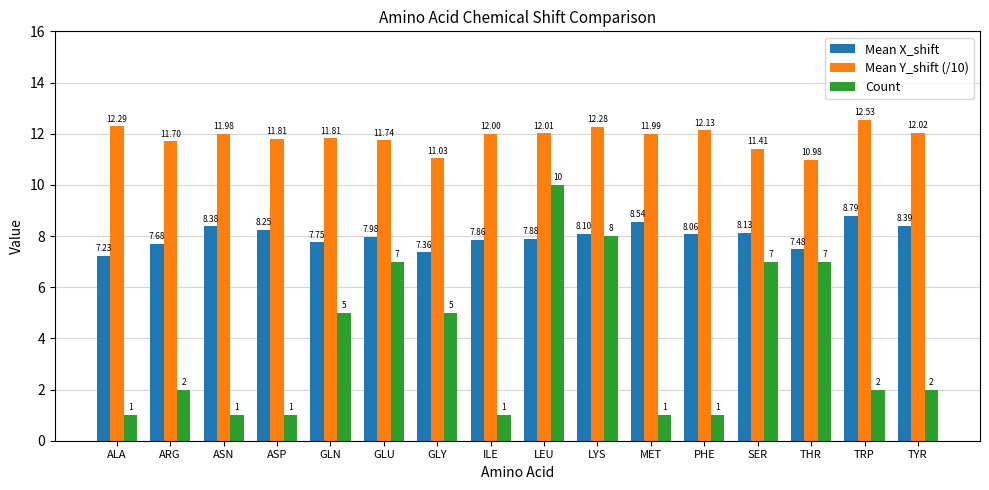

What is the label of the 16th bar from the left?

TYR